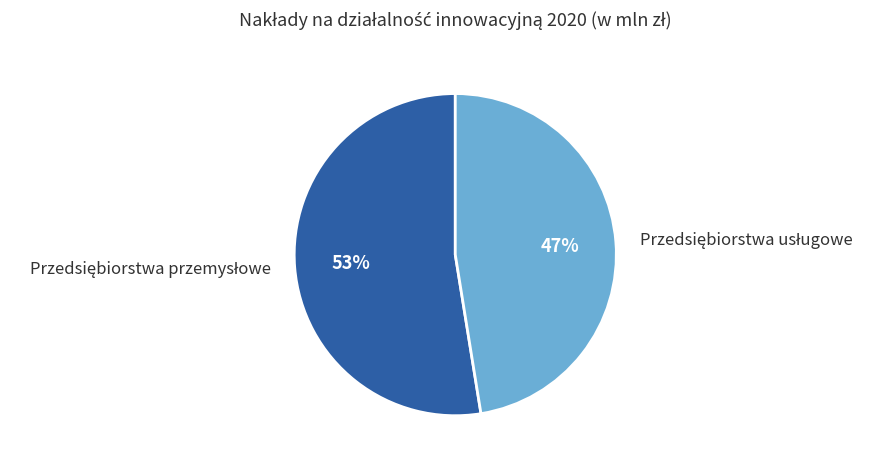

Does any single category account for the majority?

Yes